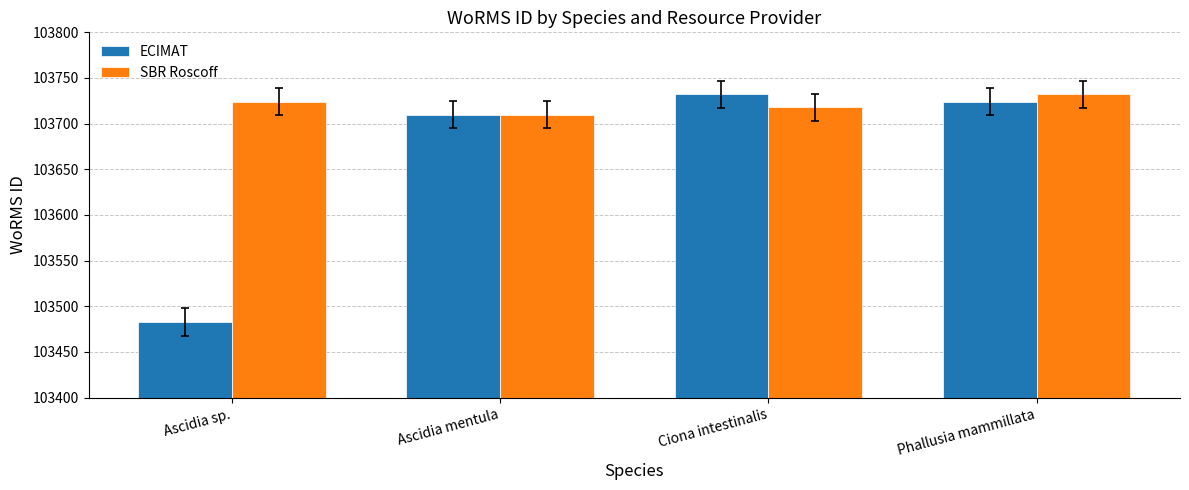

What are all the series names shown in the legend?

ECIMAT, SBR Roscoff